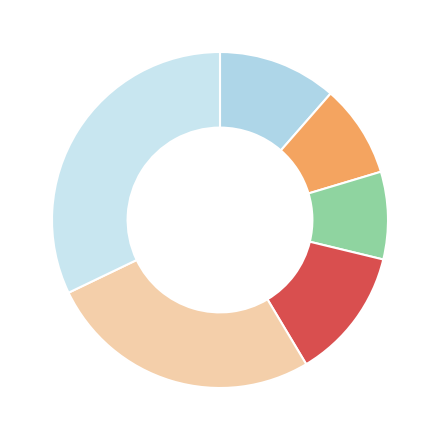

How many segments does this pie chart have?

6